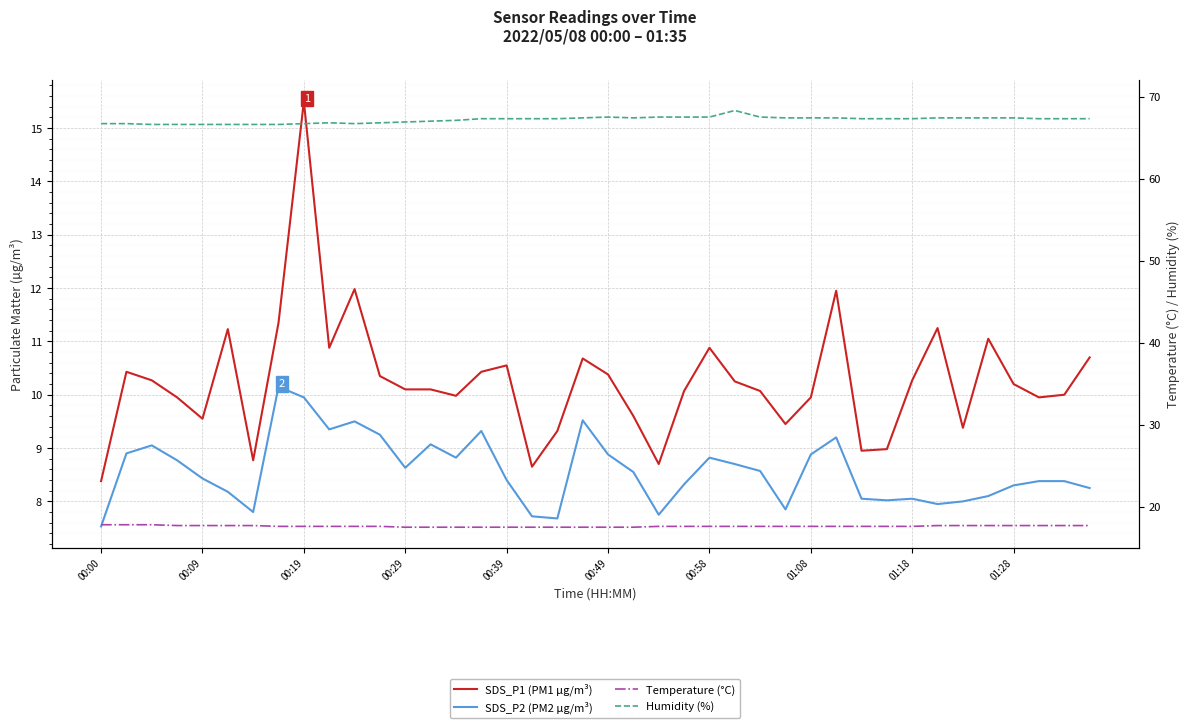

Reading right to left, extract all data points from this chart.

SDS_P1 (PM1 µg/m³): 10.7	10.0	9.9	10.2	11.1	9.4	11.2	10.3	9.0	8.9	11.9	9.9	9.4	10.1	10.2	10.9	10.1	8.7	9.6	10.4	10.7	9.3	8.7	10.6	10.4	10.0	10.1	10.1	10.3	12.0	10.9	15.5	11.3	8.8	11.2	9.6	9.9	10.3	10.4	8.4
SDS_P2 (PM2 µg/m³): 8.2	8.4	8.4	8.3	8.1	8.0	8.0	8.1	8.0	8.1	9.2	8.9	7.8	8.6	8.7	8.8	8.3	7.8	8.6	8.9	9.5	7.7	7.7	8.4	9.3	8.8	9.1	8.6	9.2	9.5	9.3	9.9	10.2	7.8	8.2	8.4	8.8	9.1	8.9	7.5
Temperature (°C): 17.7	17.7	17.7	17.7	17.7	17.7	17.7	17.6	17.6	17.6	17.6	17.6	17.6	17.6	17.6	17.6	17.6	17.6	17.5	17.5	17.5	17.5	17.5	17.5	17.5	17.5	17.5	17.5	17.6	17.6	17.6	17.6	17.6	17.7	17.7	17.7	17.7	17.8	17.8	17.8
Humidity (%): 67.3	67.3	67.3	67.4	67.4	67.4	67.4	67.3	67.3	67.3	67.4	67.4	67.4	67.5	68.3	67.5	67.5	67.5	67.4	67.5	67.4	67.3	67.3	67.3	67.3	67.1	67.0	66.9	66.8	66.7	66.8	66.7	66.6	66.6	66.6	66.6	66.6	66.6	66.7	66.7